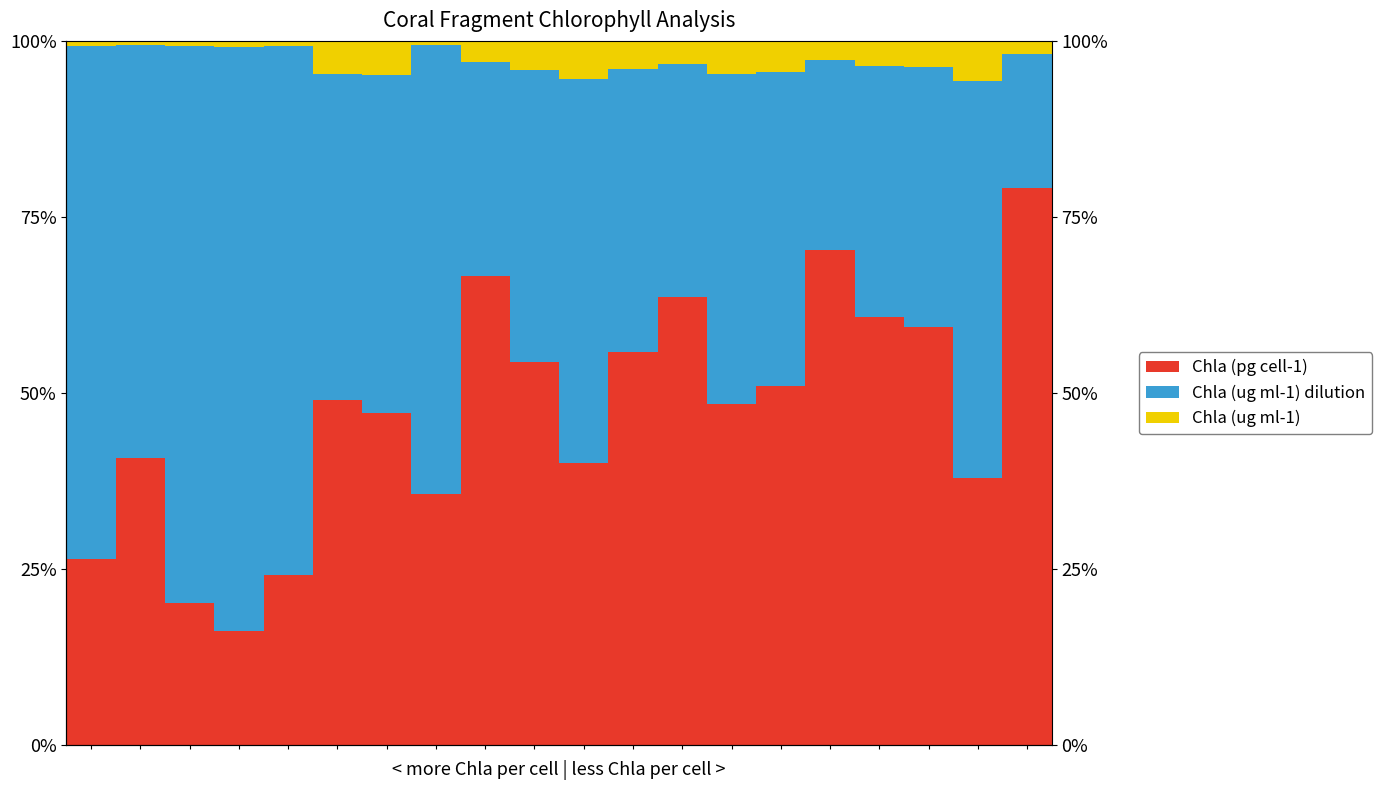

Which series has the largest total across all categories?

Chla (ug ml-1) dilution